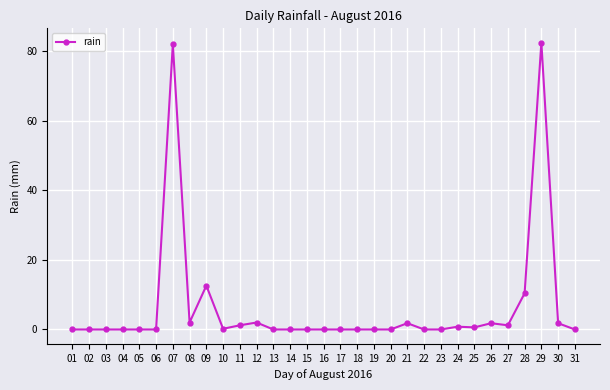

What is the difference between the values at 06 and 27?

1.2